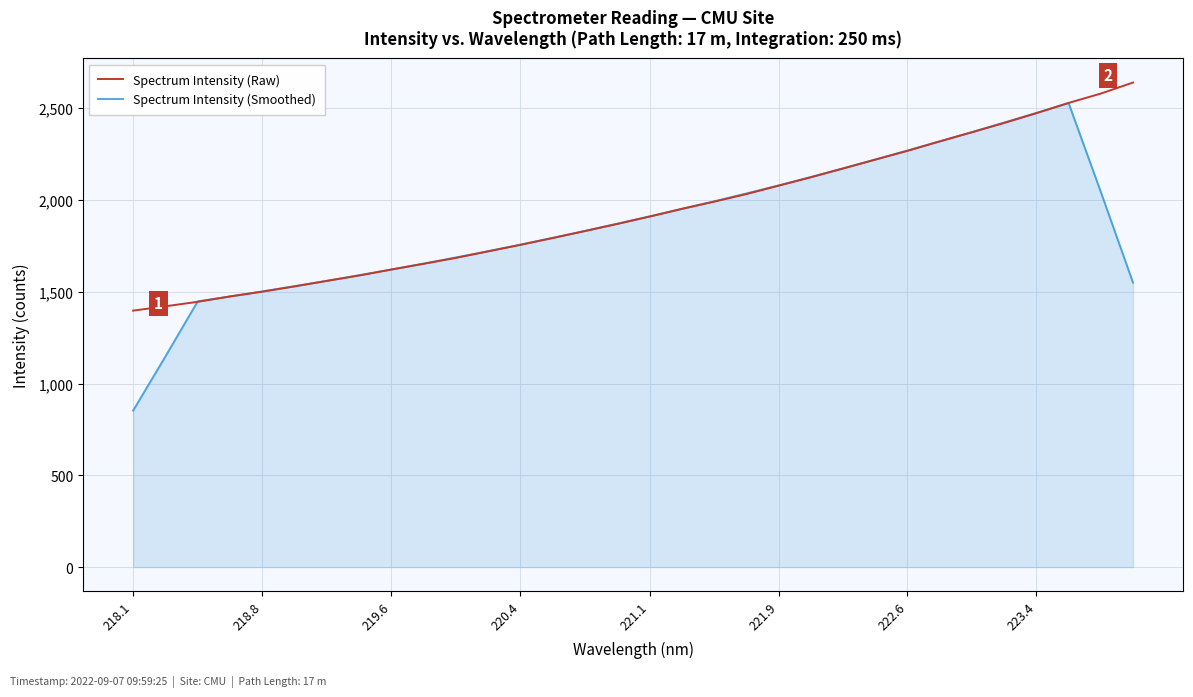

What is the sum of all Spectrum Intensity (Smoothed) values?

59485.7